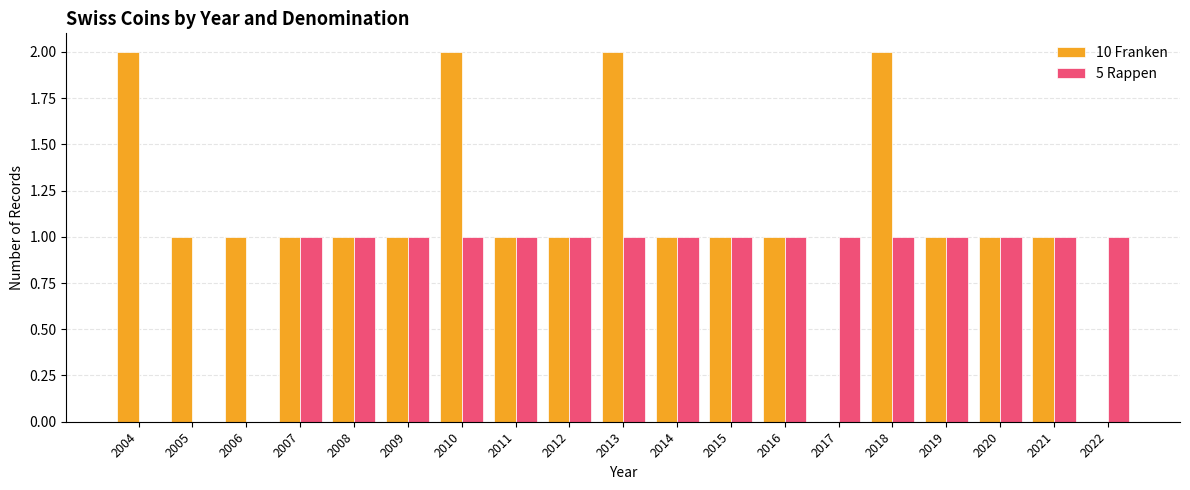

What are all the series names shown in the legend?

10 Franken, 5 Rappen